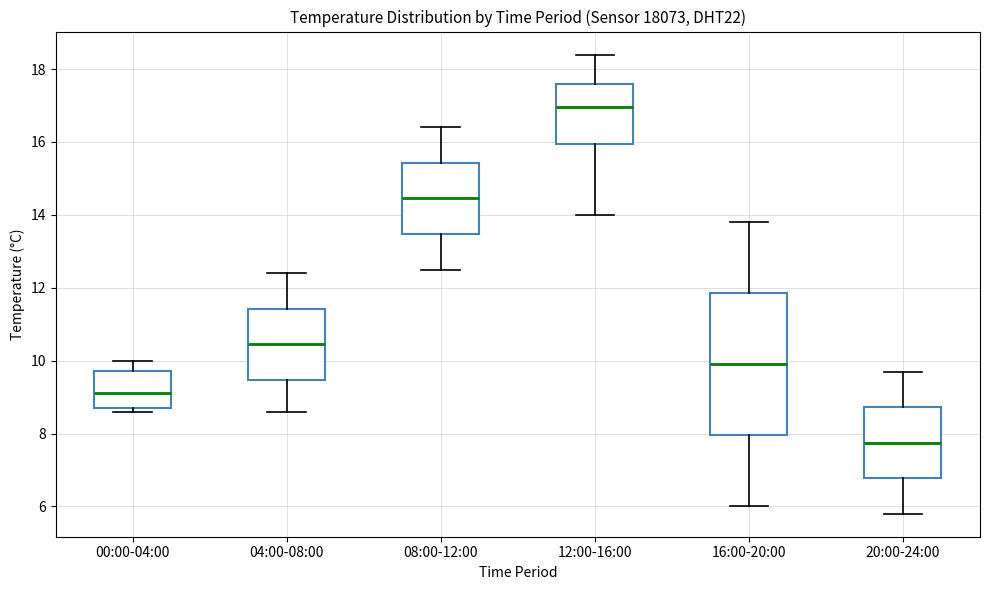

Comparing the boxes themselves (not the whiskers), which one is the tallest?

16:00-20:00